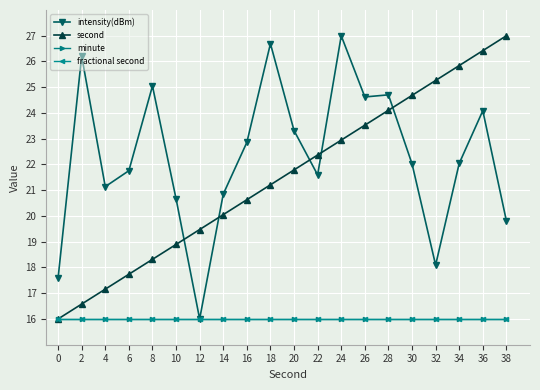

What is the sum of all intensity(dBm) values?

446.1